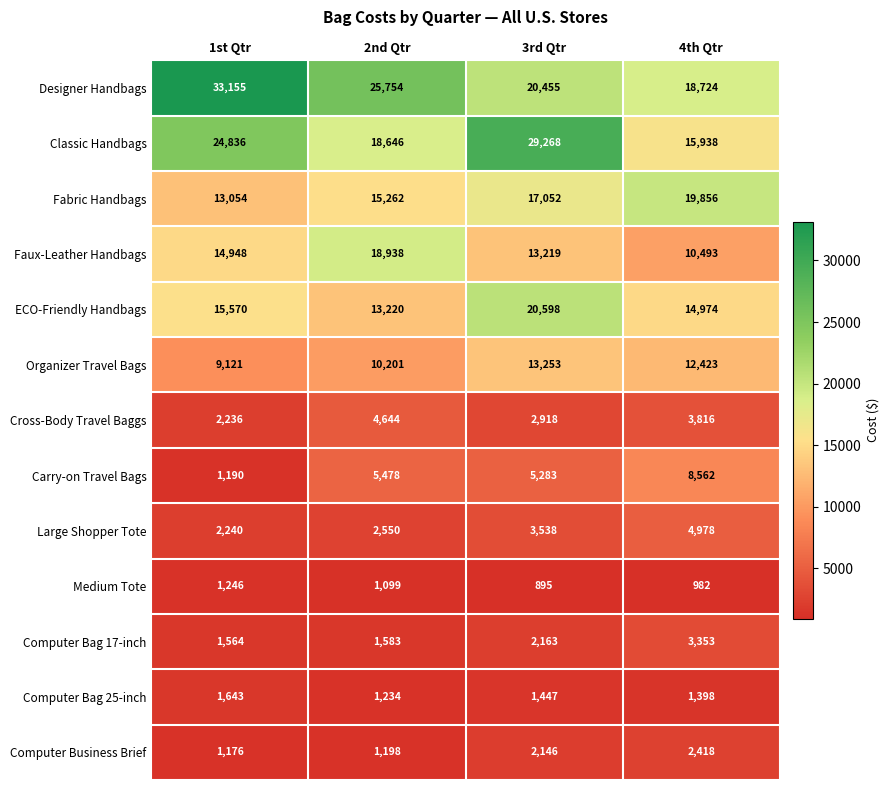

What is the minimum value for Fabric Handbags?

13054